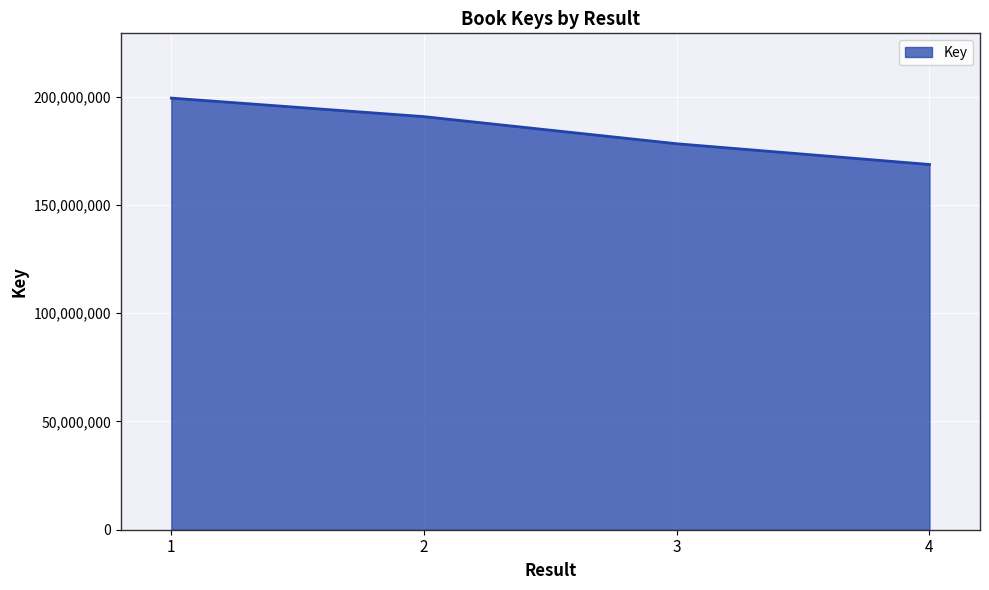

The value at 3 is 65413071. True or false?

False